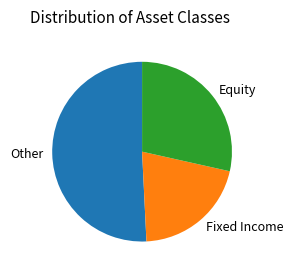

True or false: Fixed Income accounts for 21% of the total.

True